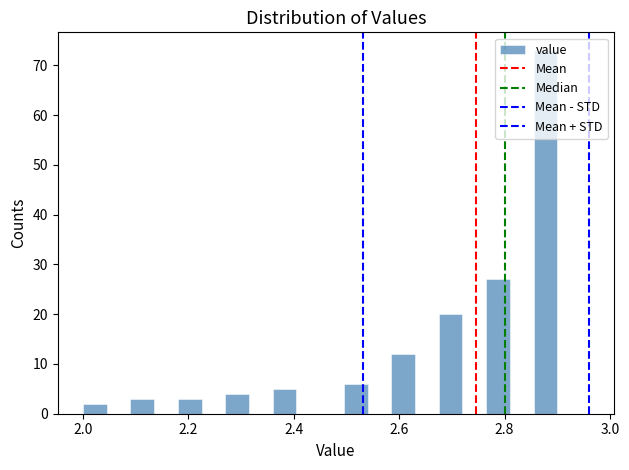

Read against the x-axis, roughly where is the centre of the tallest bar?

2.88